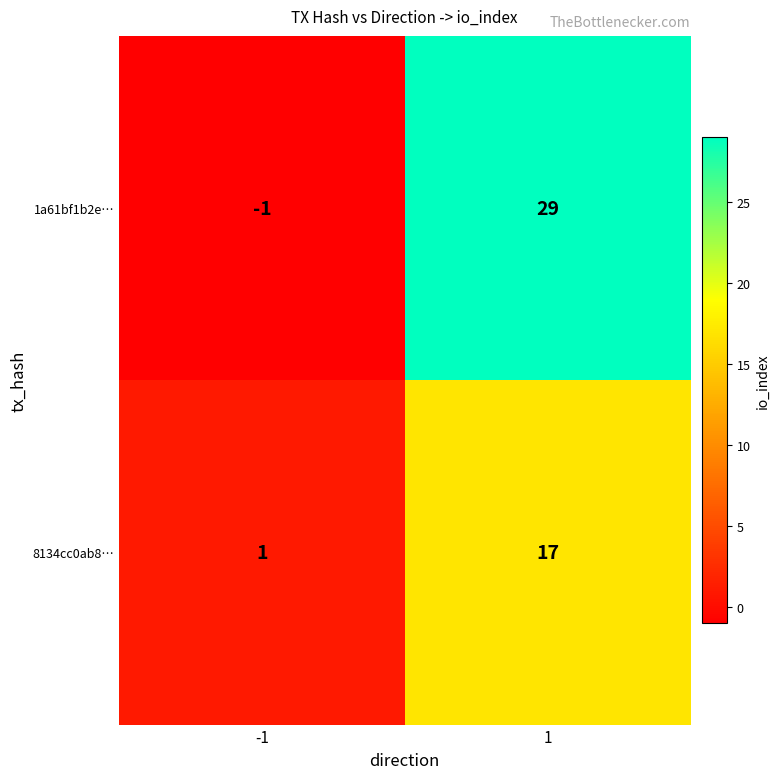

Which series has the largest total across all categories?

1a61bf1b2e…